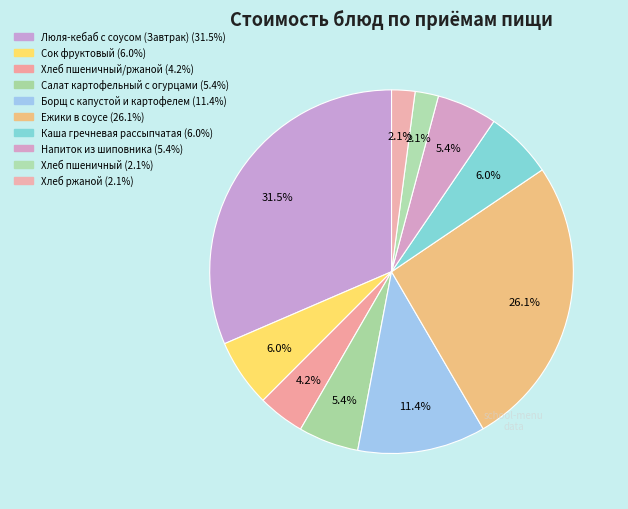

Count the number of slices in the pie.

10